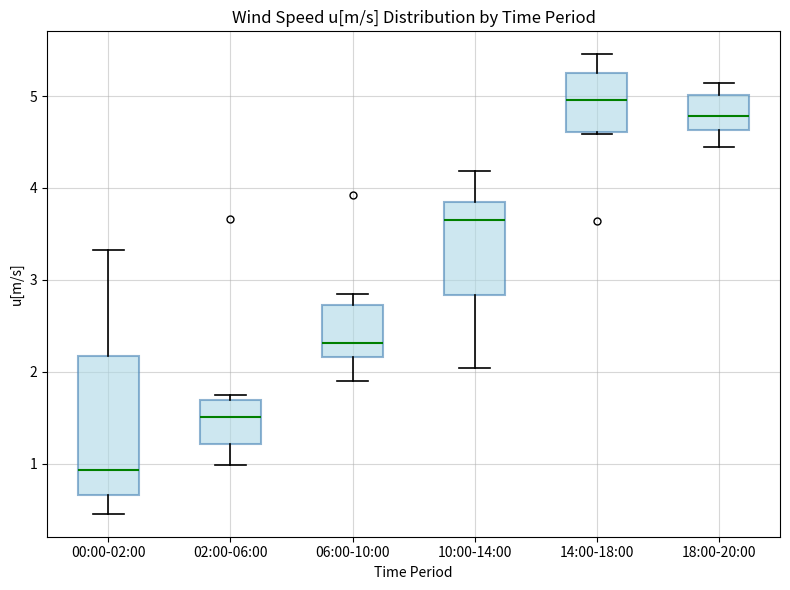

Comparing the boxes themselves (not the whiskers), which one is the tallest?

00:00-02:00